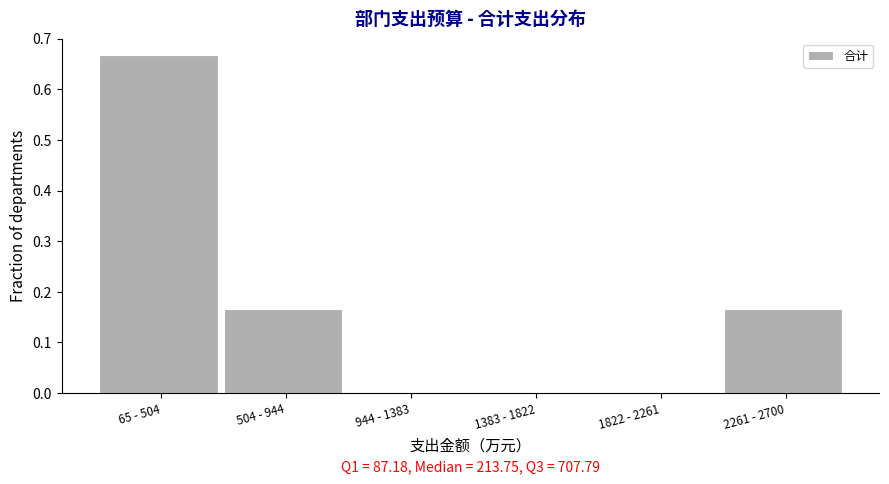

What is the sum of all values?

1.0